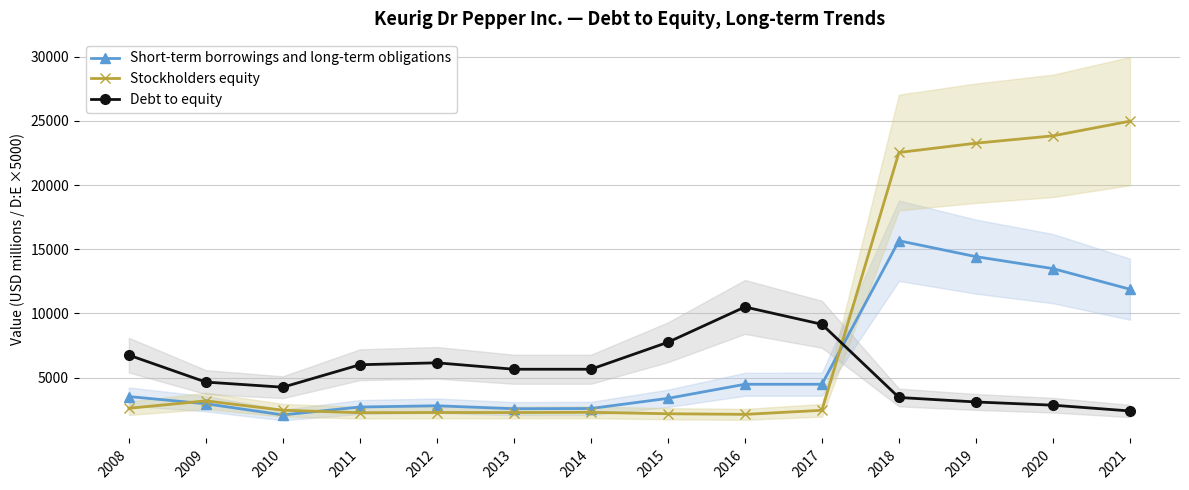

What is the value of the Stockholders equity point at the 10th from the left?

2451.0